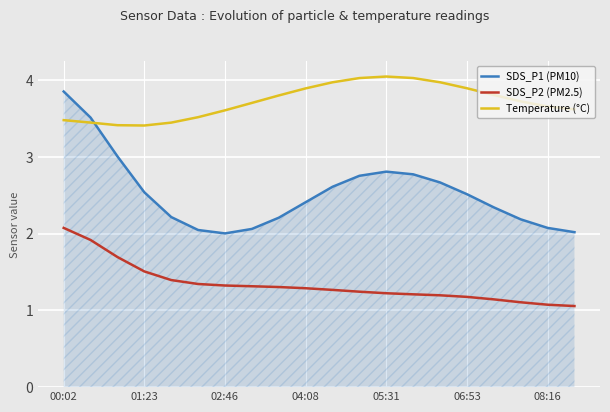

Which series has the largest total across all categories?

Temperature (°C)